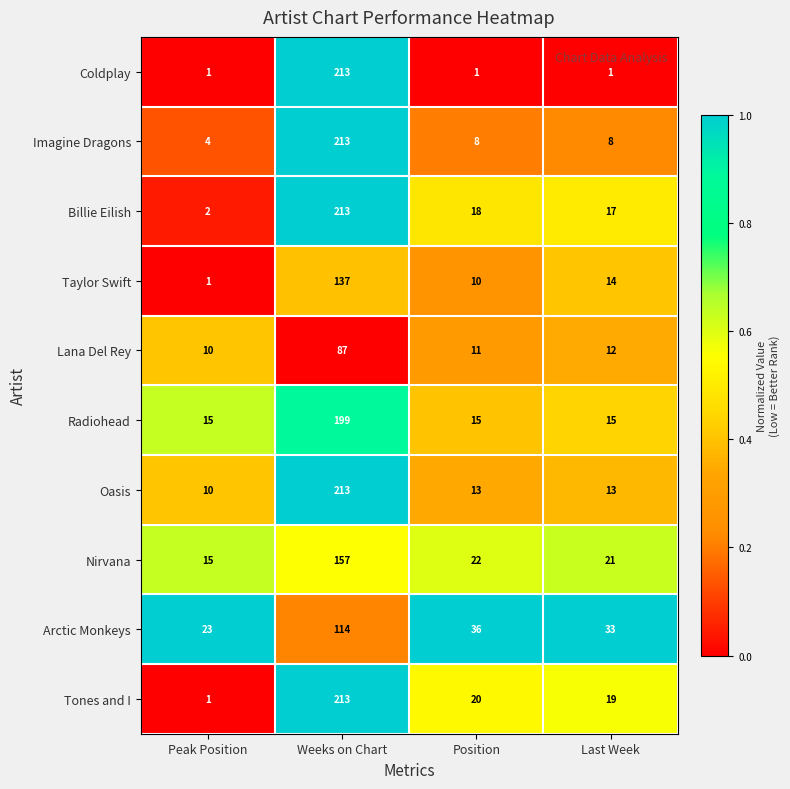

What is the sum of the Billie Eilish values at Peak Position and Last Week?

19